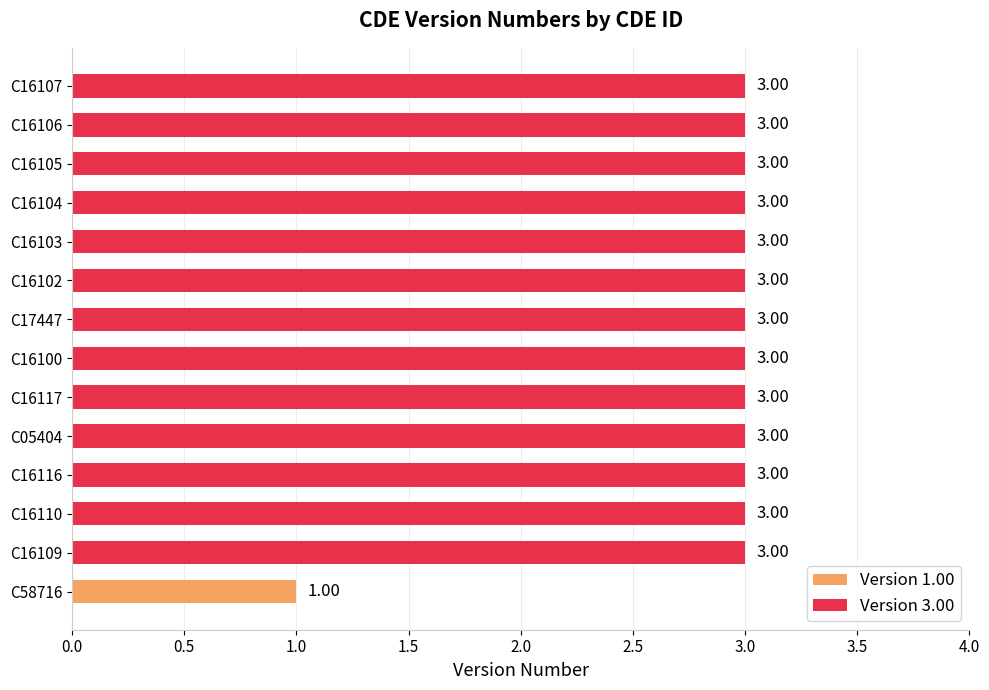

What is the change in value from C58716 to C05404?

+2